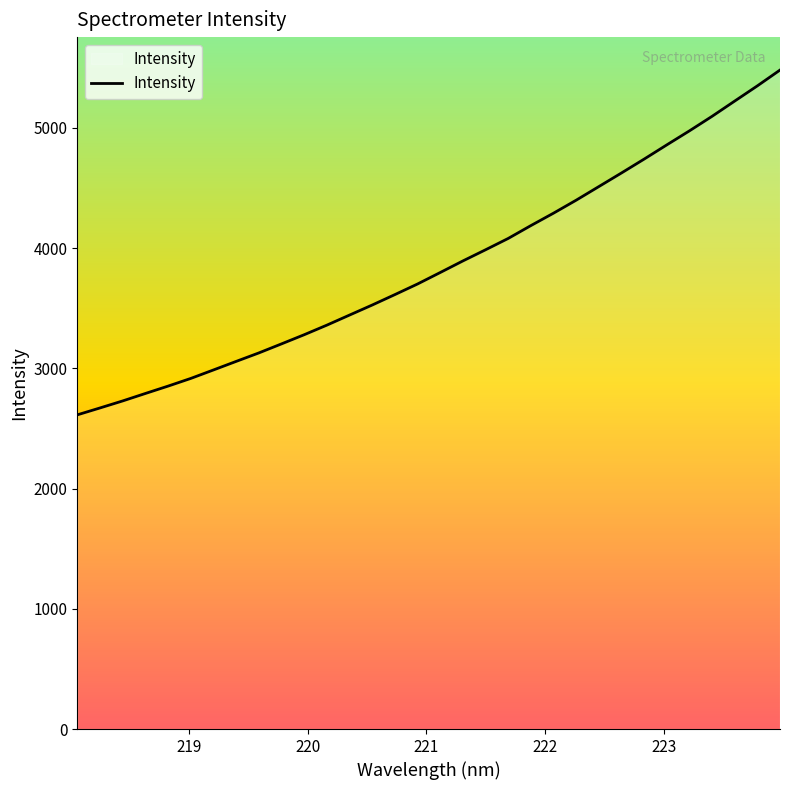

What is the maximum value shown in the chart?

5481.1